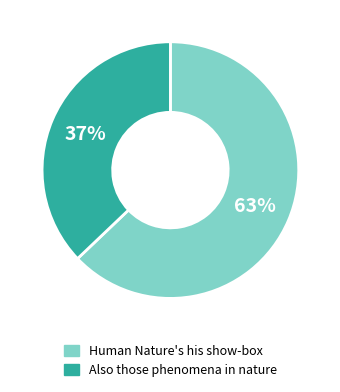

To the nearest percent, what portion does Human Nature's his show-box represent?

63%